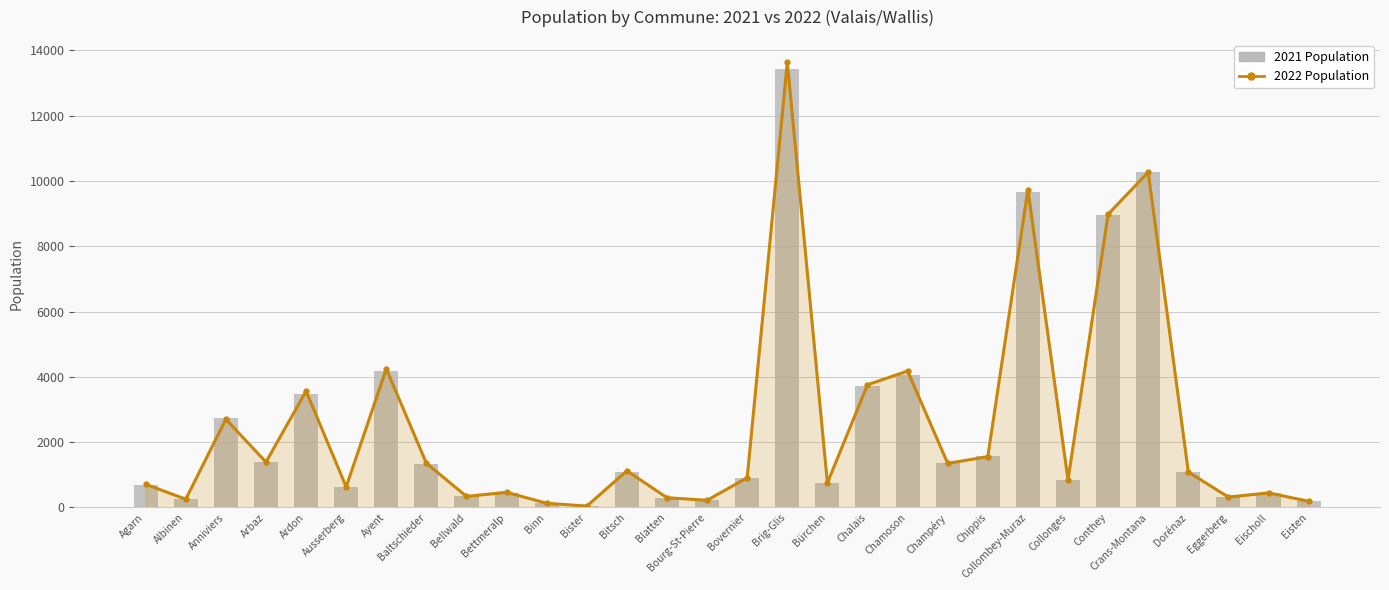

Which has a higher value, Chalais or Brig-Glis?

Brig-Glis